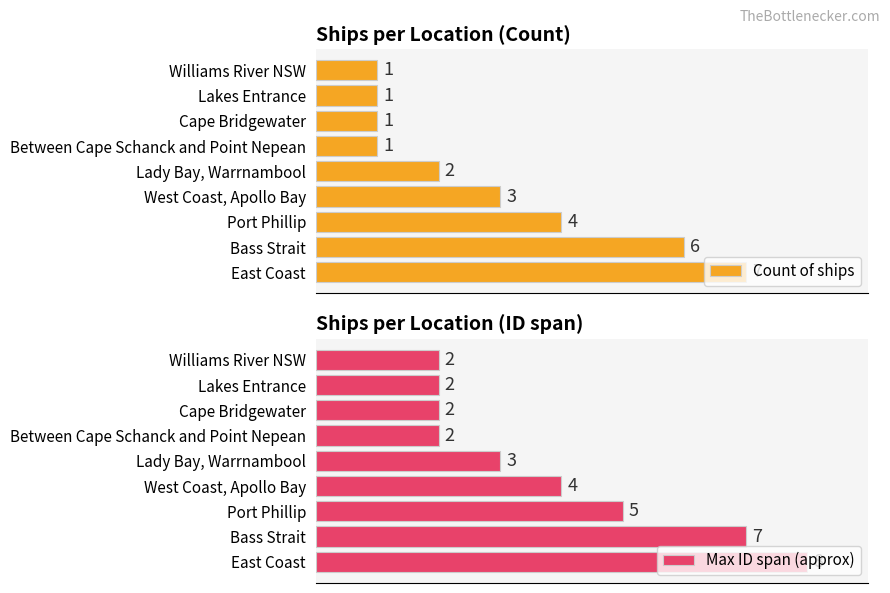

Rank the categories by Max ID span (approx) value from highest to lowest.

0, 1, 2, 3, 4, 5, 6, 7, 8